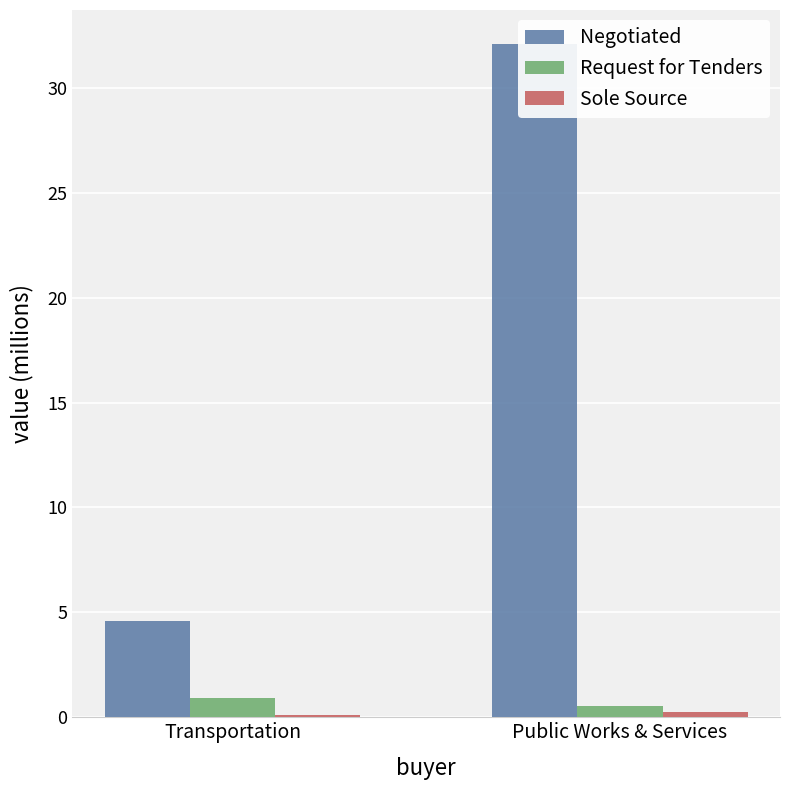

Which has a higher value, Public Works & Services or Transportation?

Public Works & Services